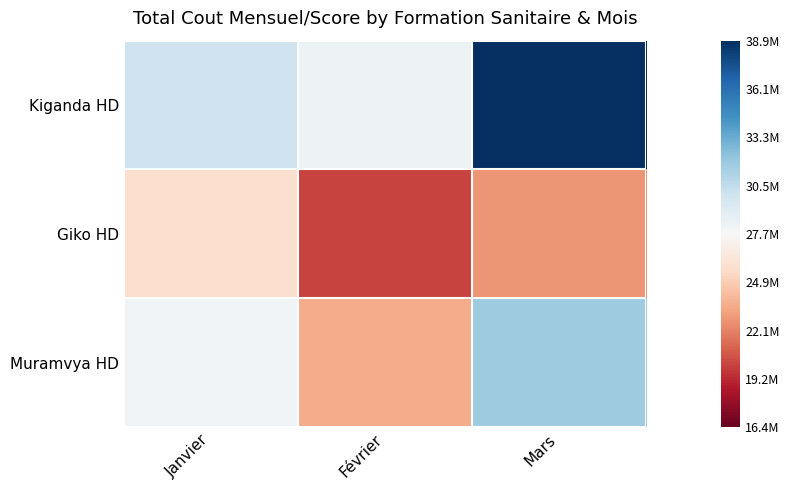

What is the greatest value displayed?

38945840